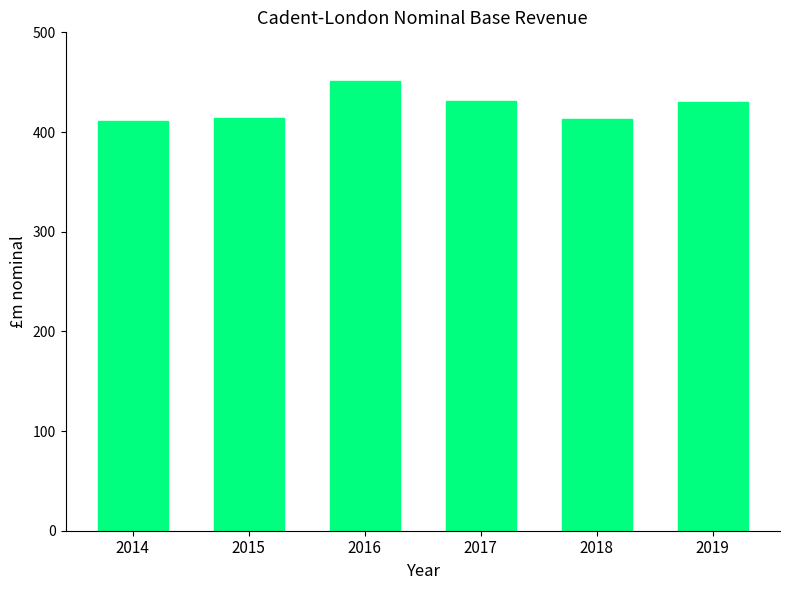

What is the difference between the maximum and minimum values?

40.8